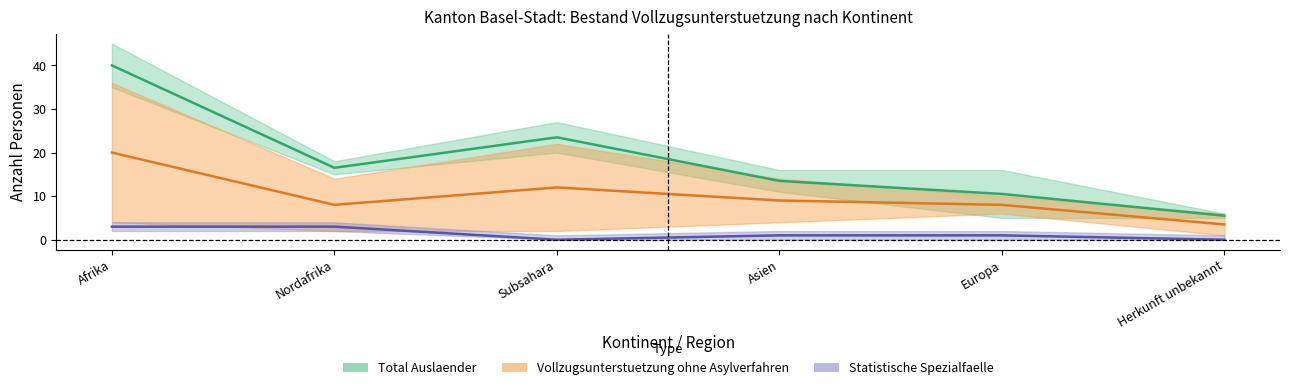

How many distinct data groups are displayed?

3